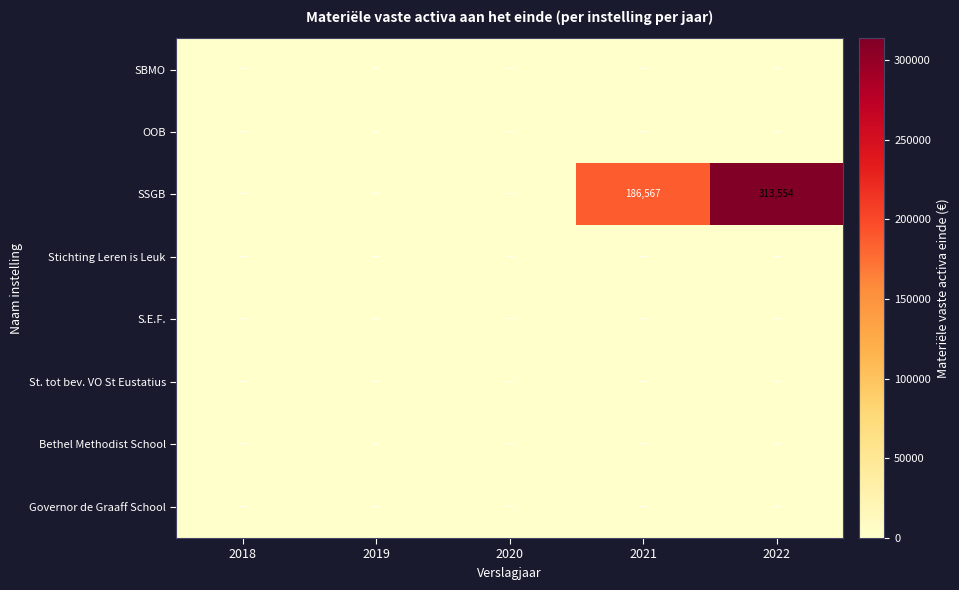

At which label is Bethel Methodist School closest to 0?

2018